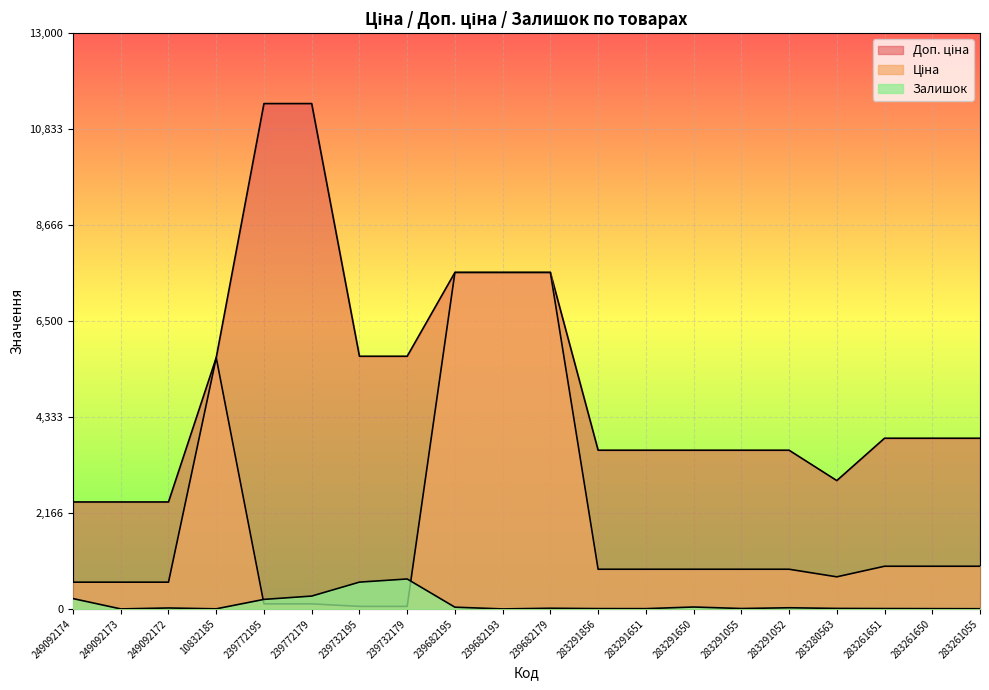

The Ціна series shows 327.6 at 283261650. True or false?

False